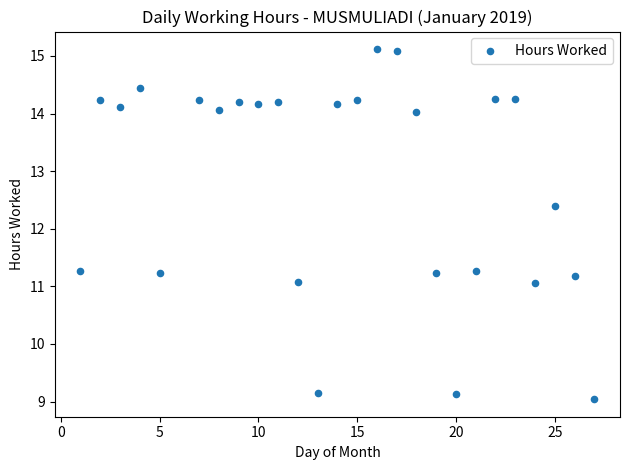

What is the range of Y values (max minus min)?

6.1